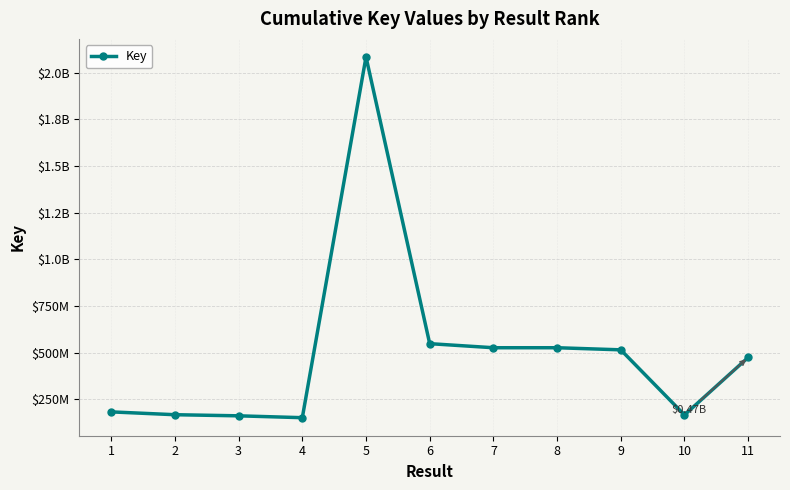

At which category does the data reach its first local peak?

5